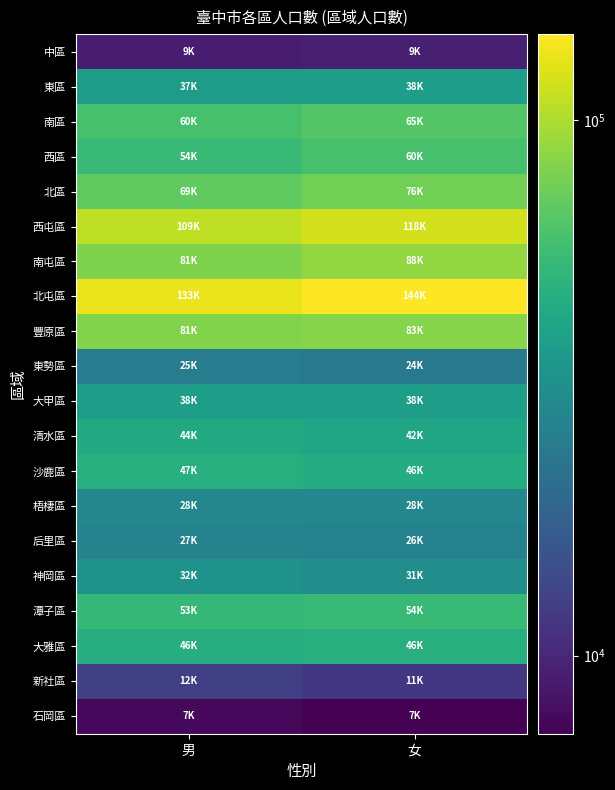

At how many categories does at least one series exceed 118396?

2